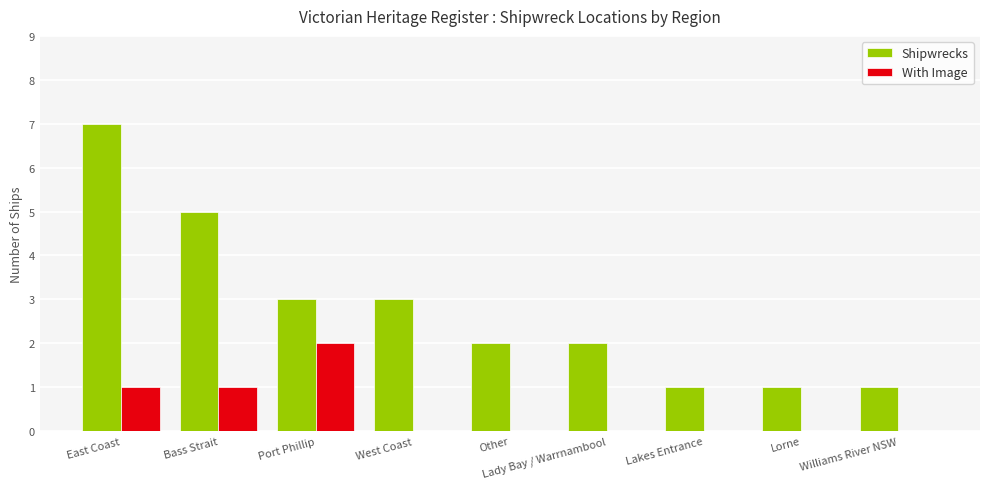

What is the sum of all Shipwrecks values?

25